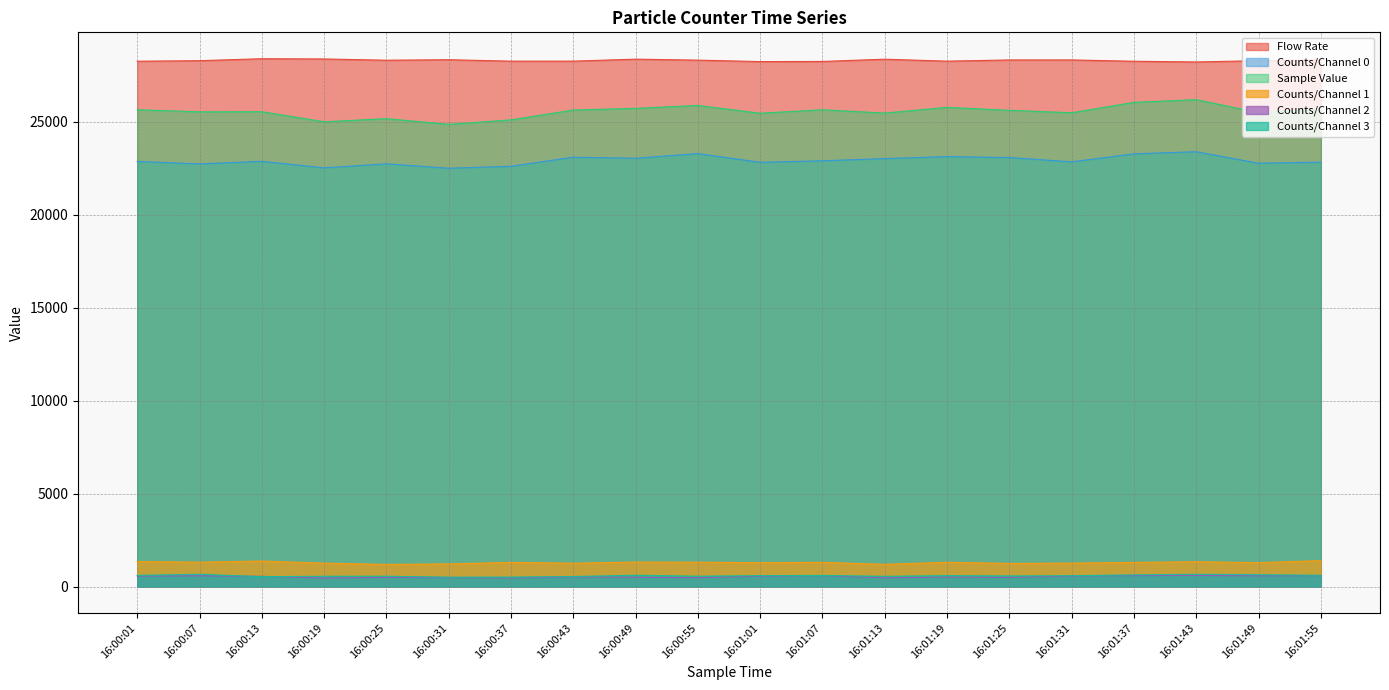

The Sample Value series shows 24872.0 at 16:00:31. True or false?

True